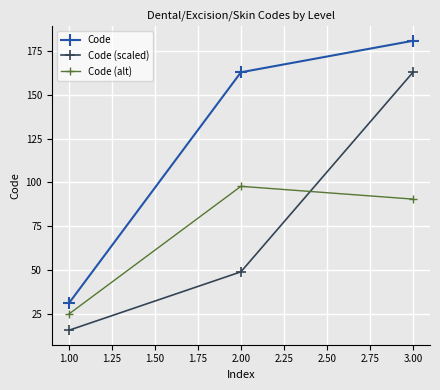

What is the label of the 3rd point from the right?

1.00